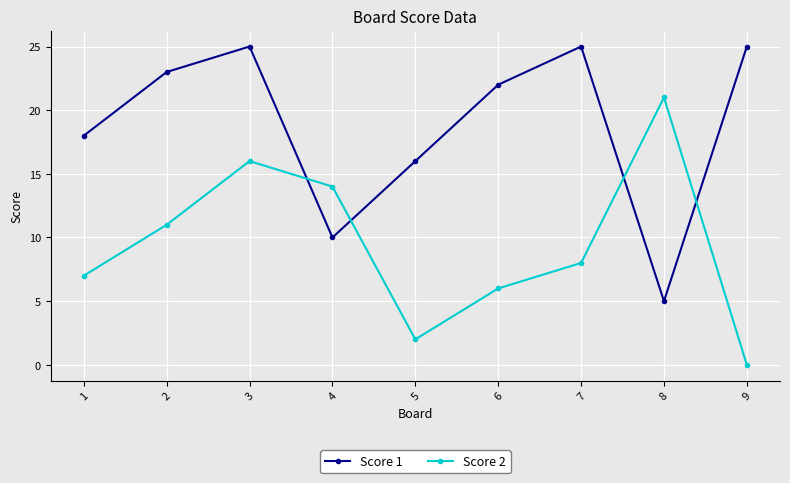

Reading left to right, what are all the values shown in this chart?

Score 1: 1=18	2=23	3=25	4=10	5=16	6=22	7=25	8=5	9=25
Score 2: 1=7	2=11	3=16	4=14	5=2	6=6	7=8	8=21	9=0